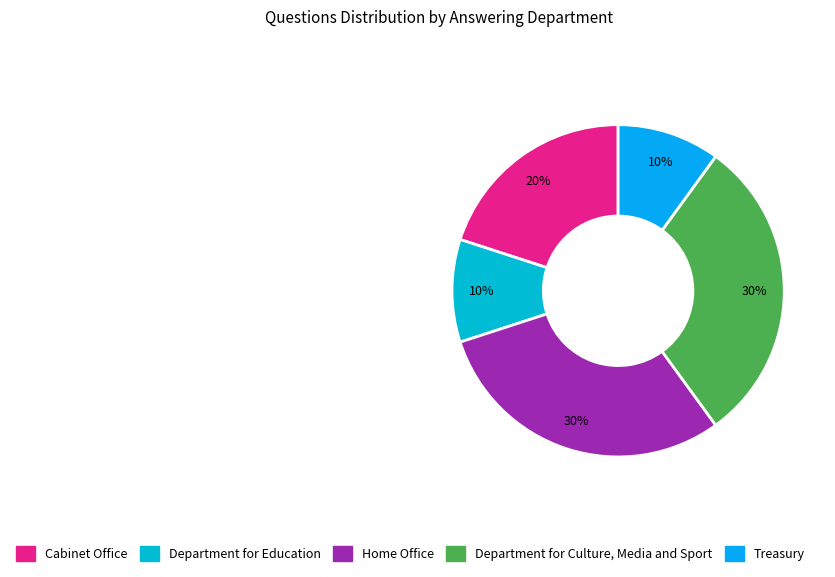

To the nearest percent, what percentage of the pie is Department for Culture, Media and Sport?

30%